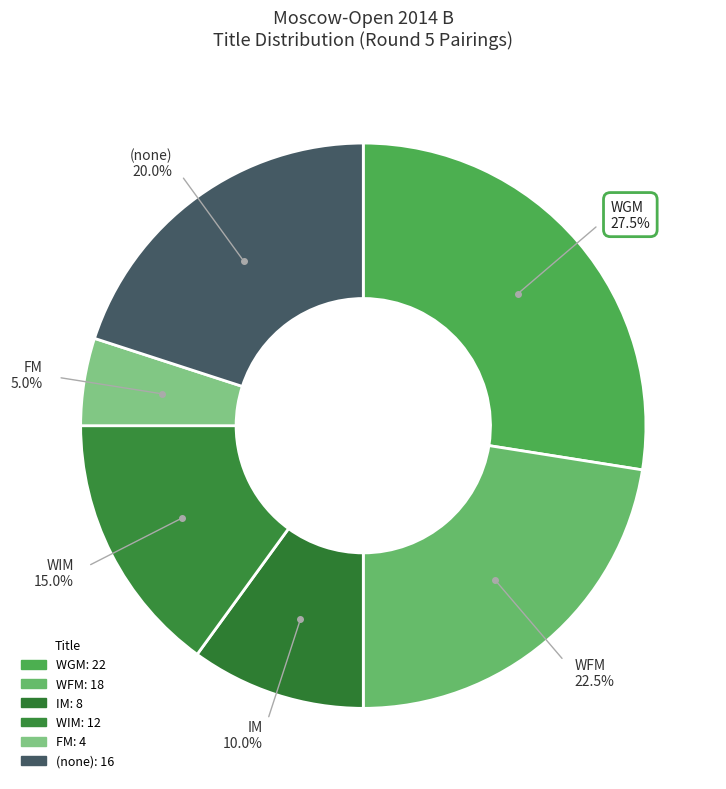

Which has a higher value, IM or (none)?

(none)